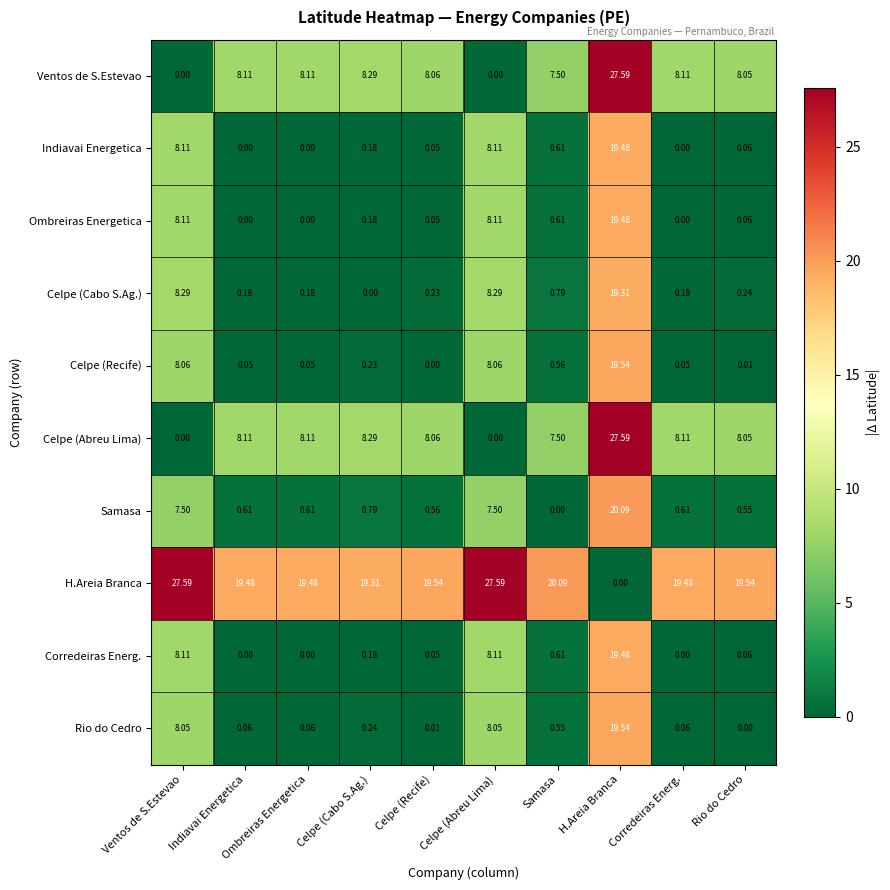

At how many categories does at least one series exceed 14?

10